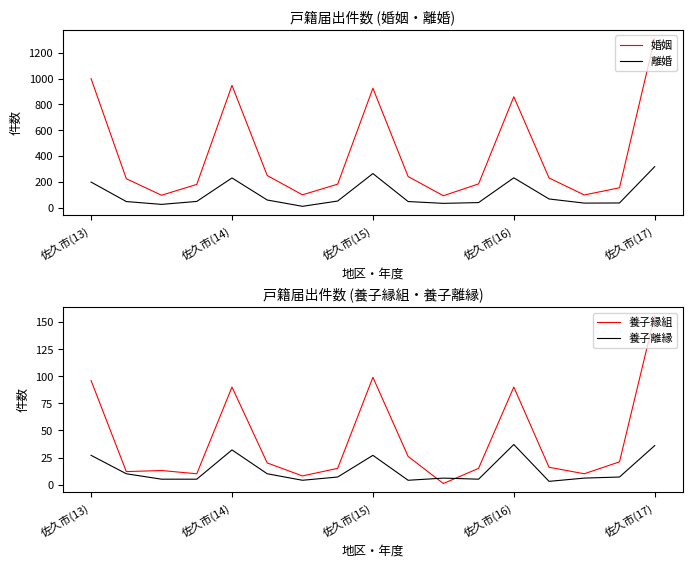

What is the sum of all 離婚 values?

1738